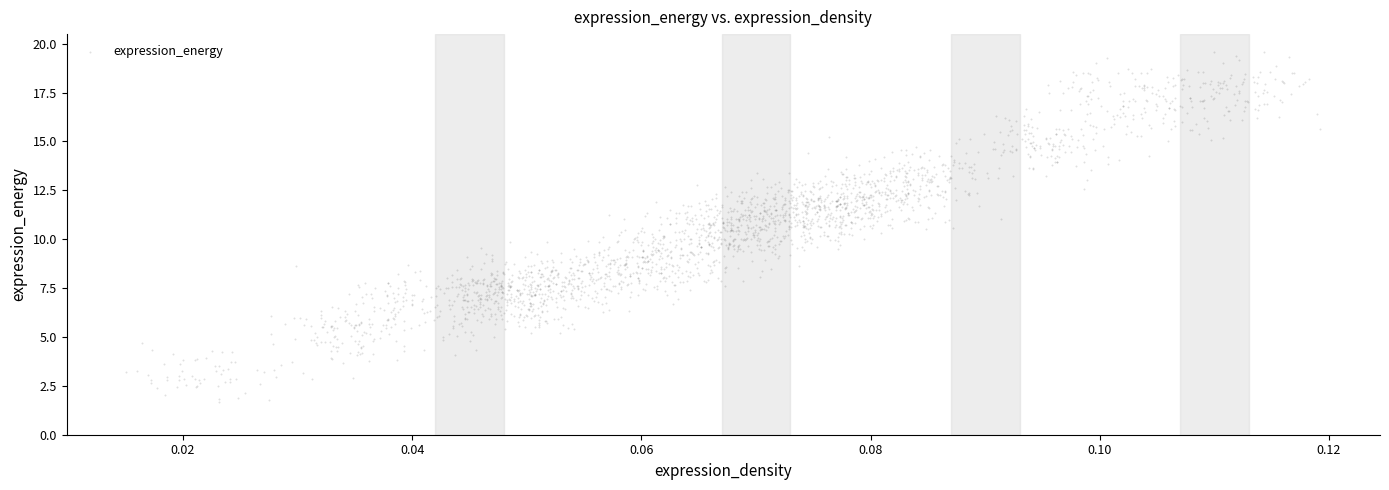

What is the range of Y values (max minus min)?

17.9